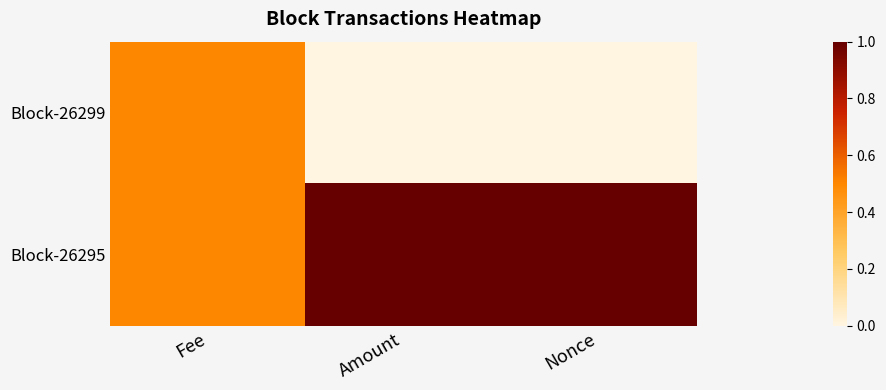

Rank the series at Fee from highest to lowest value.

Block-26299, Block-26295